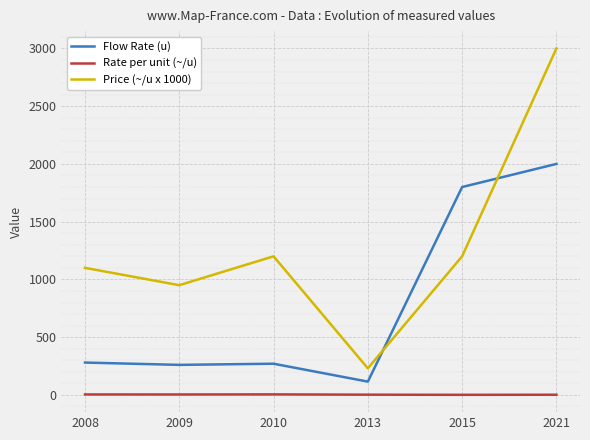

Is it true that Flow Rate (u) equals 1800.0 at 2015?

True